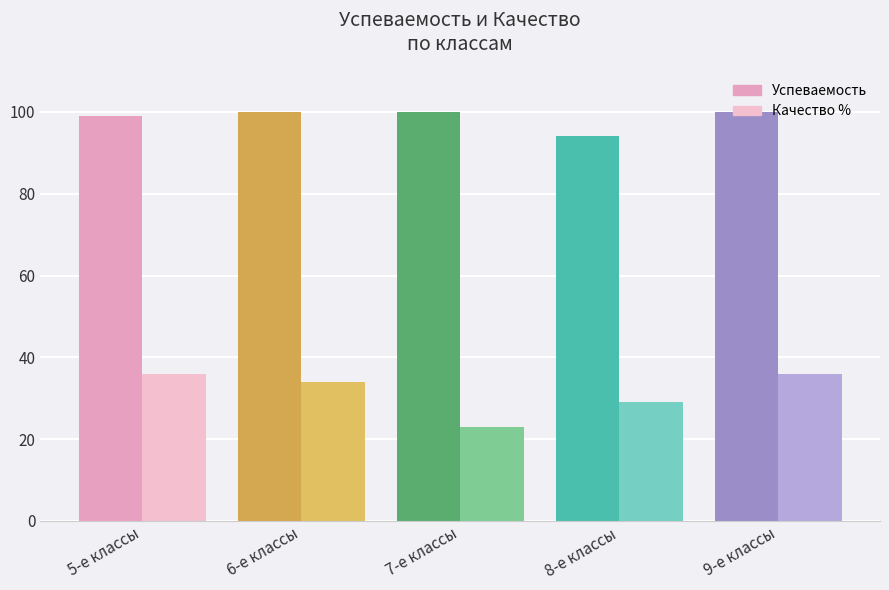

What is the approximate value of Успеваемость at 7-е классы?

100